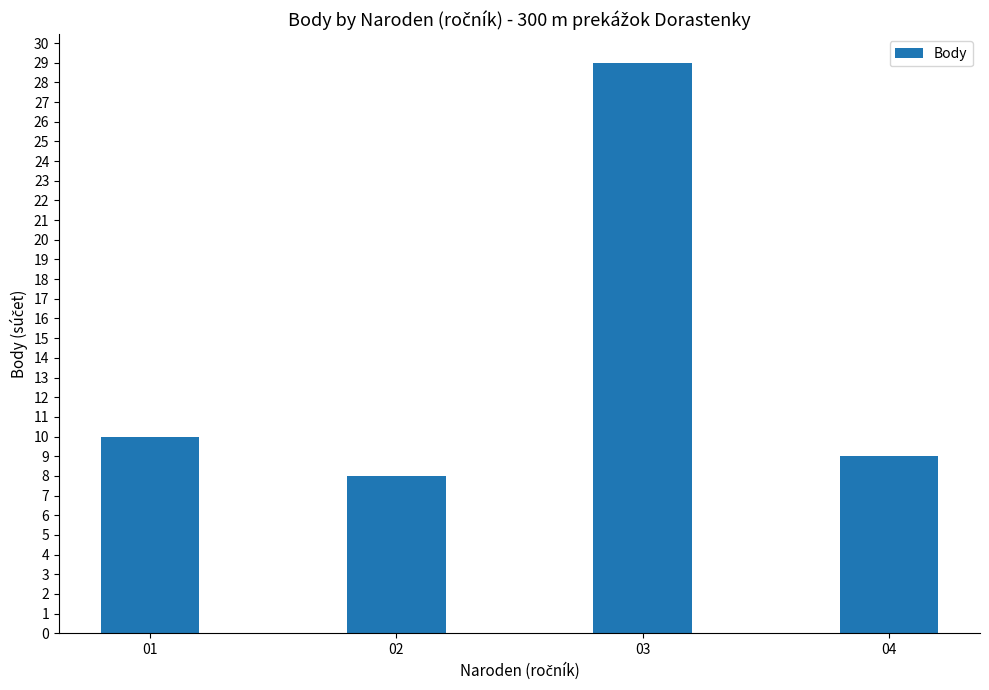

List the labels in order of value, largest first.

03, 01, 04, 02